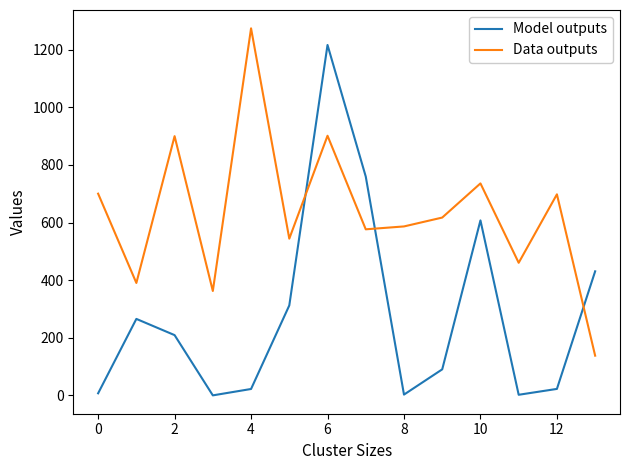

Which series has the largest total across all categories?

Data outputs